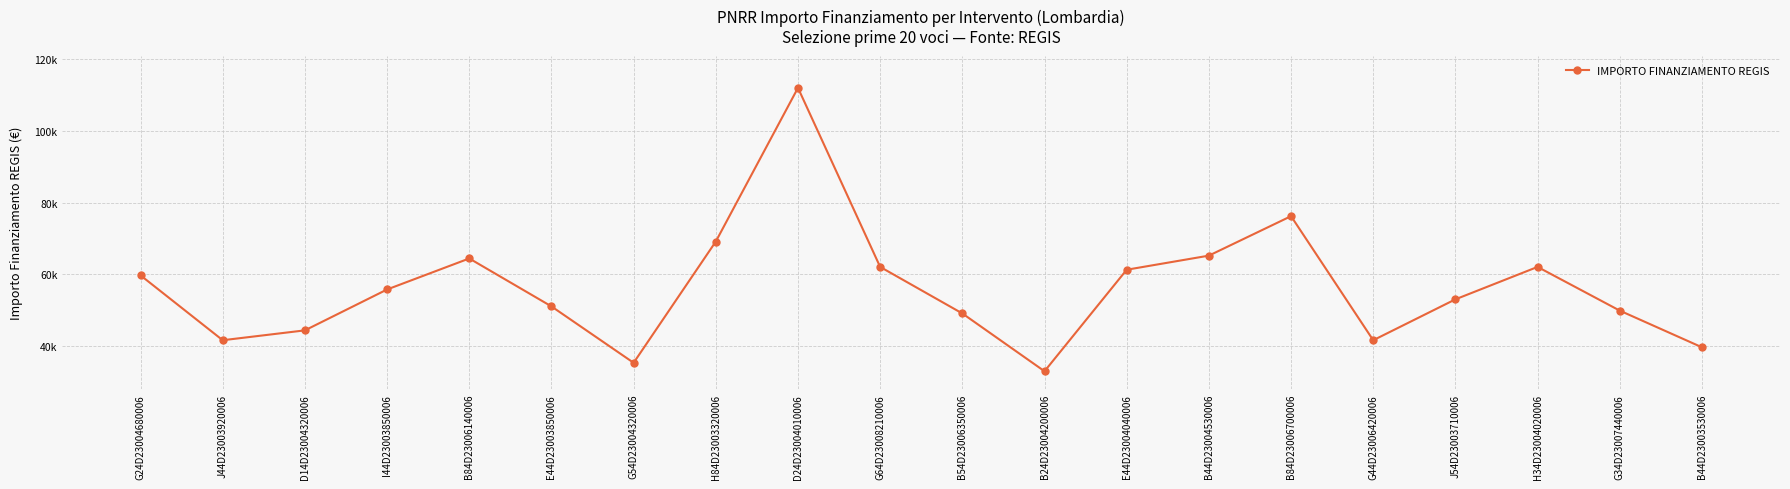

Is this an area chart (filled region under the line)?

No